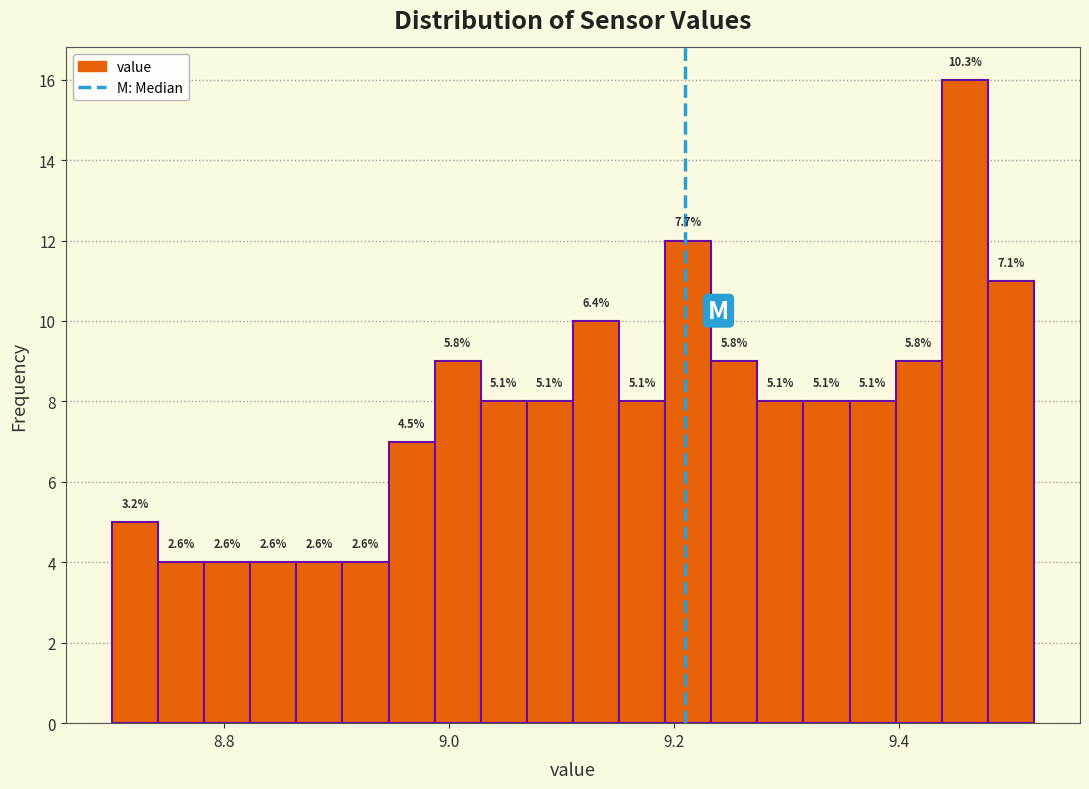

Read against the x-axis, roughly where is the centre of the tallest bar?

9.46